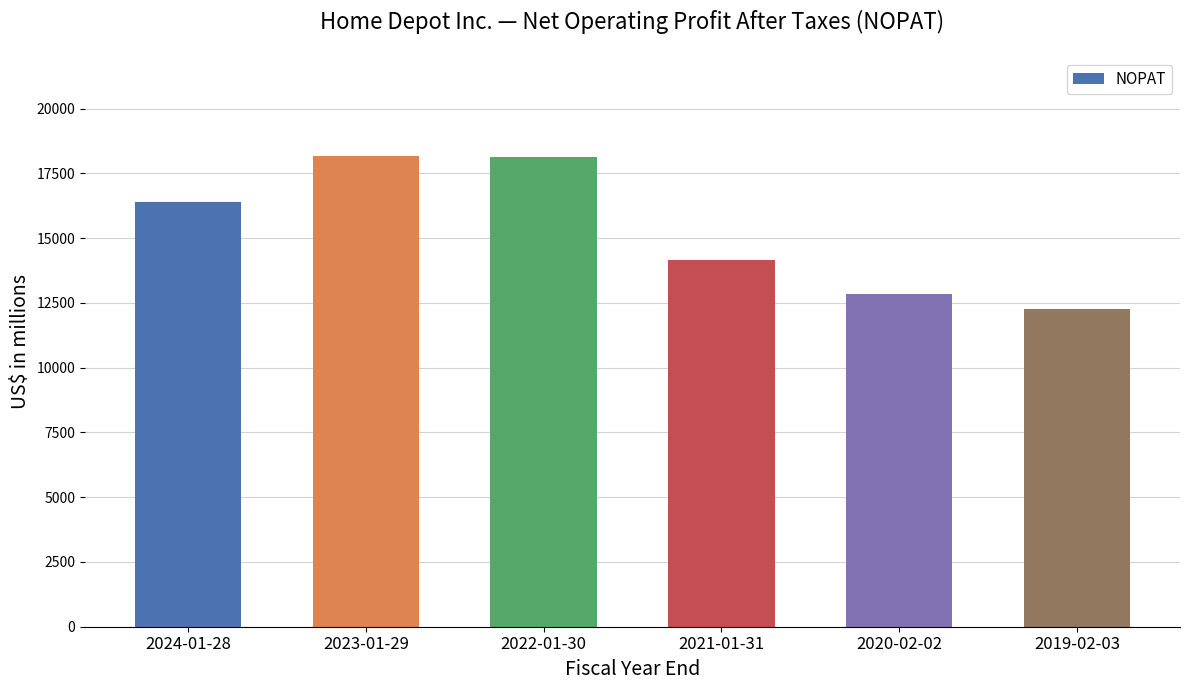

What is the label of the 5th bar from the right?

2023-01-29